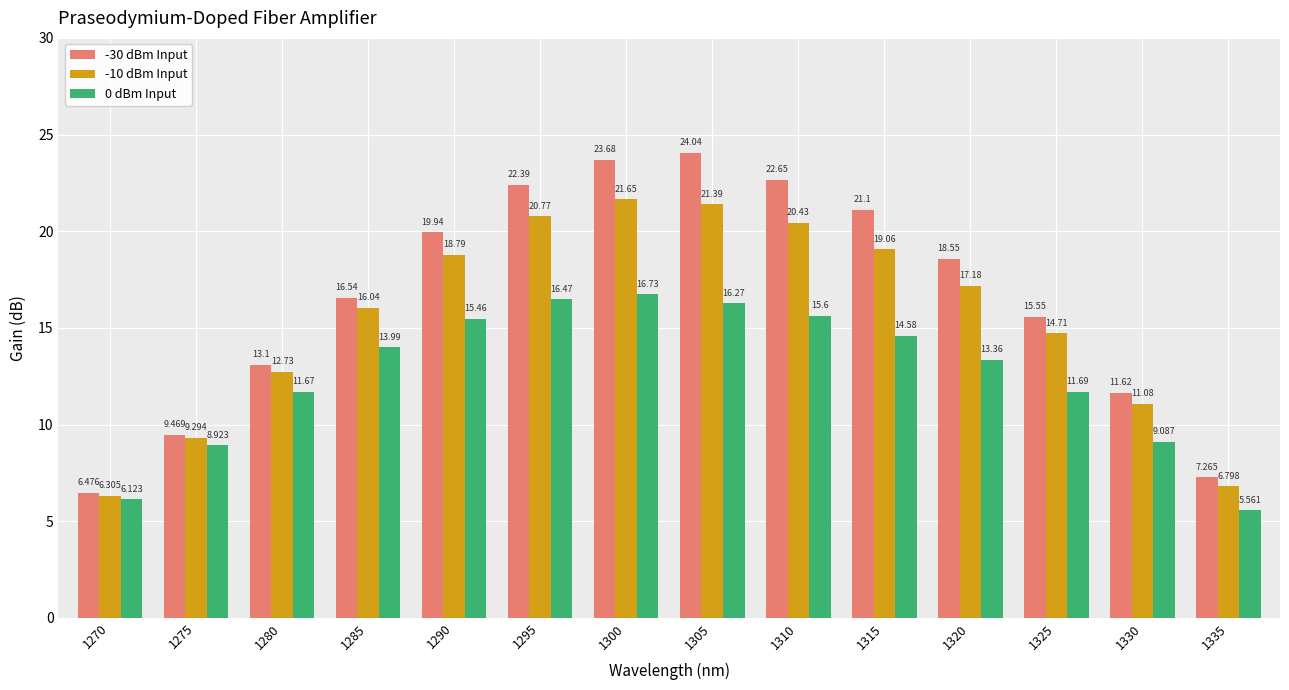

What is the difference between the -10 dBm Input values at 1320 and 1305?

4.2